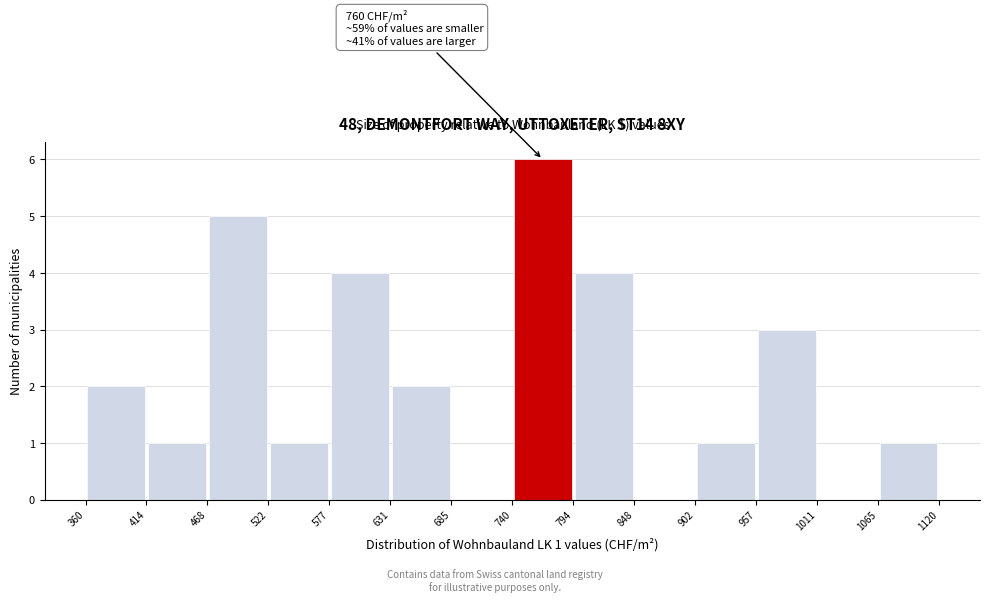

Over which range of the x-axis is the bar tallest?

740 to 794